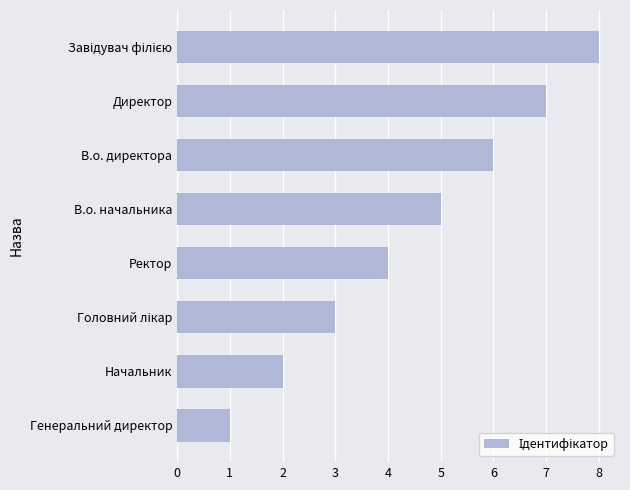

What is the ratio of the value at Ректор to the value at Генеральний директор?

4.0